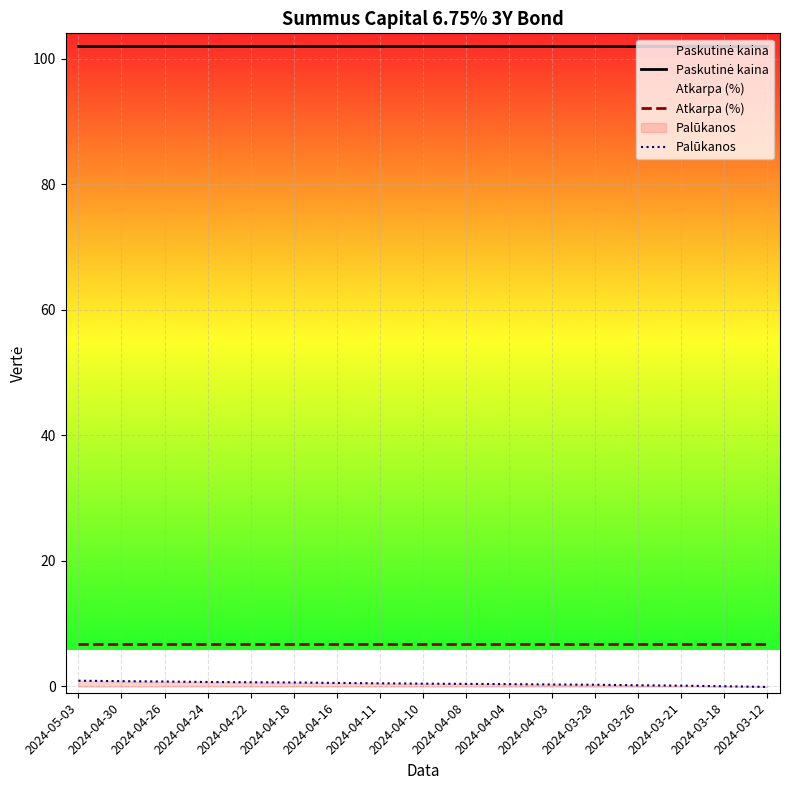

Reading left to right, transcribe all the data shown in this chart.

Paskutinė kaina: 102.1	102.1	102.1	102.1	102.1	102.1	102.1	102.1	102.1	102.1	102.1	102.1	102.1	102.1	102.1	102.1	102.1
Atkarpa (%): 6.8	6.8	6.8	6.8	6.8	6.8	6.8	6.8	6.8	6.8	6.8	6.8	6.8	6.8	6.8	6.8	6.8
Palūkanos: 0.9	0.8	0.8	0.7	0.7	0.6	0.6	0.5	0.5	0.4	0.4	0.3	0.3	0.2	0.1	0.0	-0.1